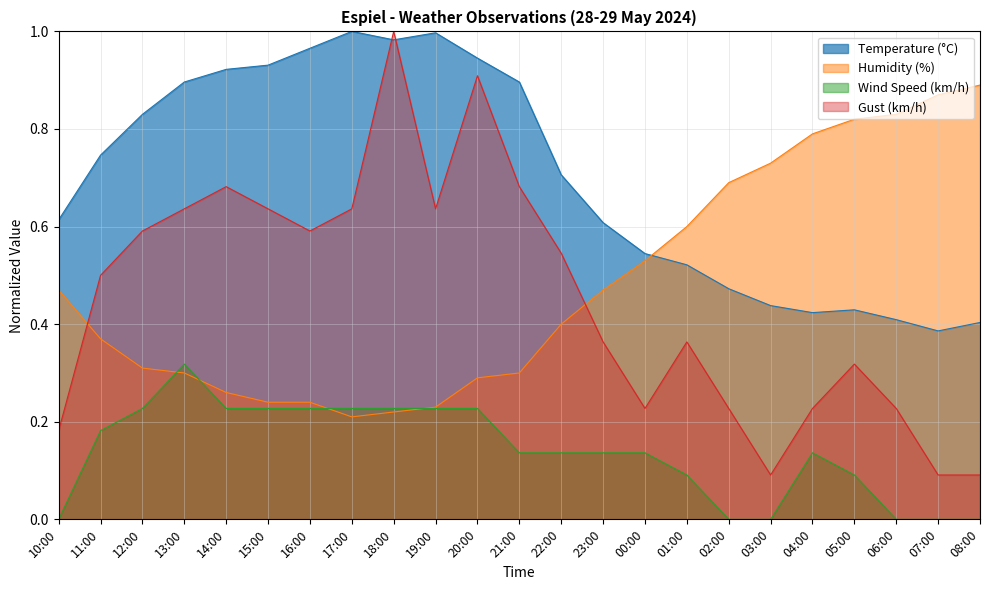

Reading left to right, extract all data points from this chart.

Temperature (°C): 10:00=0.6	11:00=0.7	12:00=0.8	13:00=0.9	14:00=0.9	15:00=0.9	16:00=1.0	17:00=1.0	18:00=1.0	19:00=1.0	20:00=0.9	21:00=0.9	22:00=0.7	23:00=0.6	00:00=0.5	01:00=0.5	02:00=0.5	03:00=0.4	04:00=0.4	05:00=0.4	06:00=0.4	07:00=0.4	08:00=0.4
Humidity (%): 10:00=0.5	11:00=0.4	12:00=0.3	13:00=0.3	14:00=0.3	15:00=0.2	16:00=0.2	17:00=0.2	18:00=0.2	19:00=0.2	20:00=0.3	21:00=0.3	22:00=0.4	23:00=0.5	00:00=0.5	01:00=0.6	02:00=0.7	03:00=0.7	04:00=0.8	05:00=0.8	06:00=0.8	07:00=0.9	08:00=0.9
Wind Speed (km/h): 10:00=0.0	11:00=0.2	12:00=0.2	13:00=0.3	14:00=0.2	15:00=0.2	16:00=0.2	17:00=0.2	18:00=0.2	19:00=0.2	20:00=0.2	21:00=0.1	22:00=0.1	23:00=0.1	00:00=0.1	01:00=0.1	02:00=0.0	03:00=0.0	04:00=0.1	05:00=0.1	06:00=0.0	07:00=0.0	08:00=0.0
Gust (km/h): 10:00=0.2	11:00=0.5	12:00=0.6	13:00=0.6	14:00=0.7	15:00=0.6	16:00=0.6	17:00=0.6	18:00=1.0	19:00=0.6	20:00=0.9	21:00=0.7	22:00=0.5	23:00=0.4	00:00=0.2	01:00=0.4	02:00=0.2	03:00=0.1	04:00=0.2	05:00=0.3	06:00=0.2	07:00=0.1	08:00=0.1